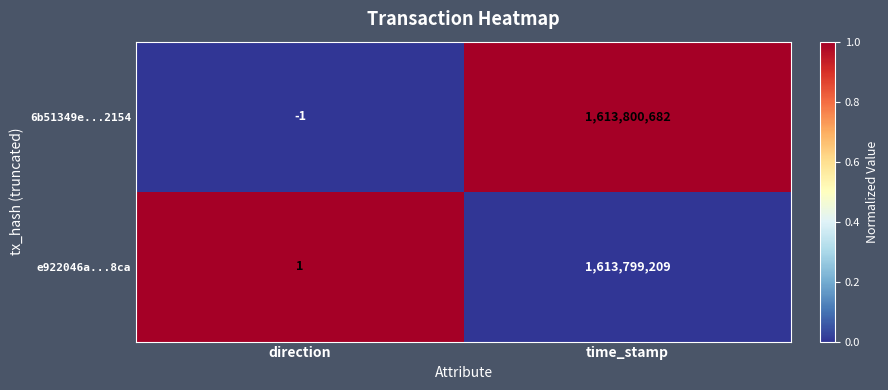

At how many categories does at least one series exceed 0?

2